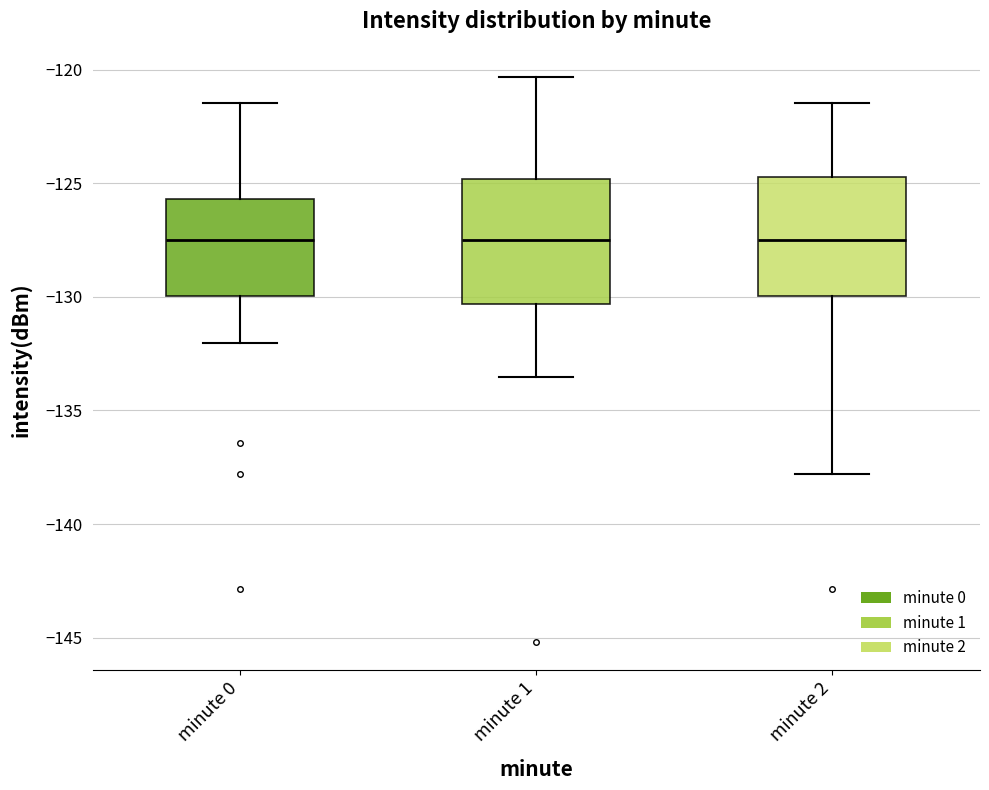

Reading left to right, read every box against the y-axis: the position of its median line, the range the box covers, and the ends of its whiskers. The values are not printed on the chart, so give them approximately, as read against the axis.

minute 0: median -127.5, box -130.0 to -125.5, whiskers -132.0 to -121.5
minute 1: median -127.5, box -130.5 to -125.0, whiskers -133.5 to -120.5
minute 2: median -127.5, box -130.0 to -124.5, whiskers -138.0 to -121.5